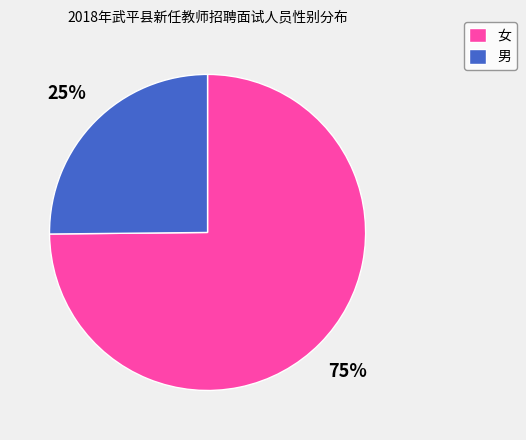

Which slice represents more than half of the pie?

女